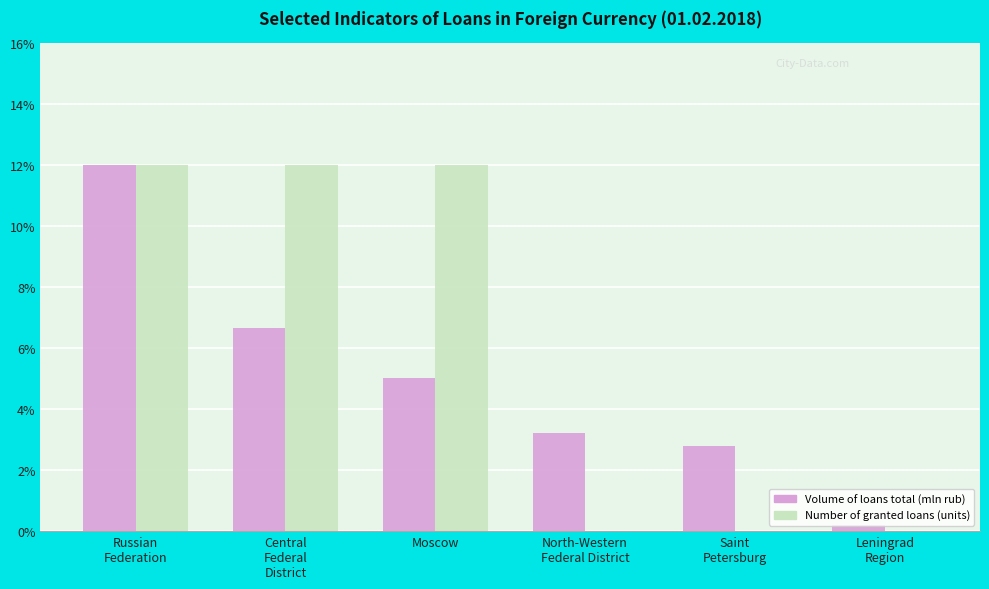

What is the greatest value displayed?

12.0